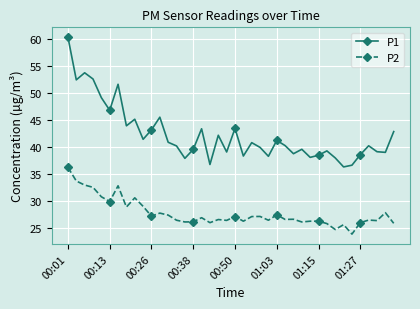

Which series has the largest range (max minus min)?

P1